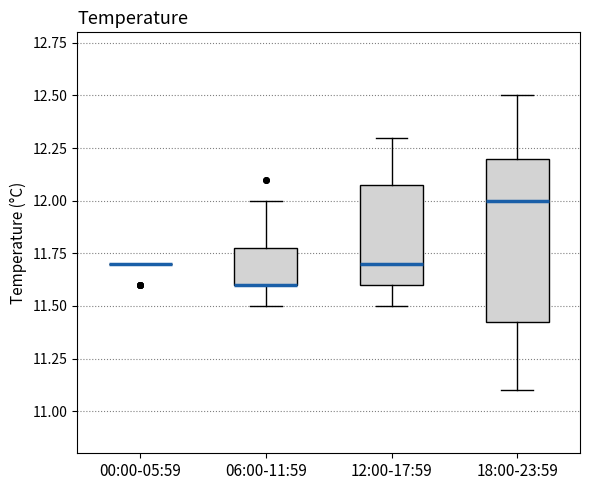

Reading left to right, read every box against the y-axis: the position of its median line, the range the box covers, and the ends of its whiskers. The values are not printed on the chart, so give them approximately, as read against the axis.

00:00-05:59: box collapsed to a line at 11.70, whiskers 11.70 to 11.70
06:00-11:59: median 11.60 (drawn on the box's lower edge), box 11.60 to 11.80, whiskers 11.50 to 12.00
12:00-17:59: median 11.70, box 11.60 to 12.10, whiskers 11.50 to 12.30
18:00-23:59: median 12.00, box 11.45 to 12.20, whiskers 11.10 to 12.50